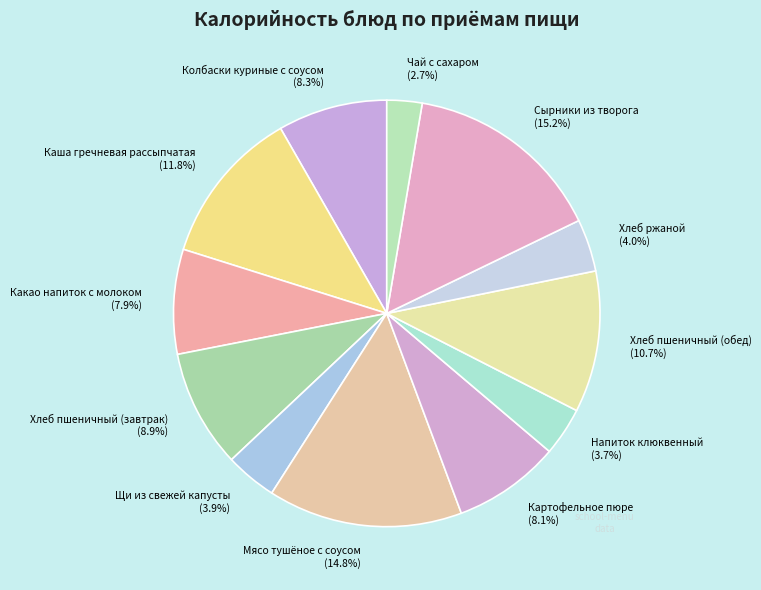

Is it true that Хлеб пшеничный (завтрак) is 1% of the pie?

False